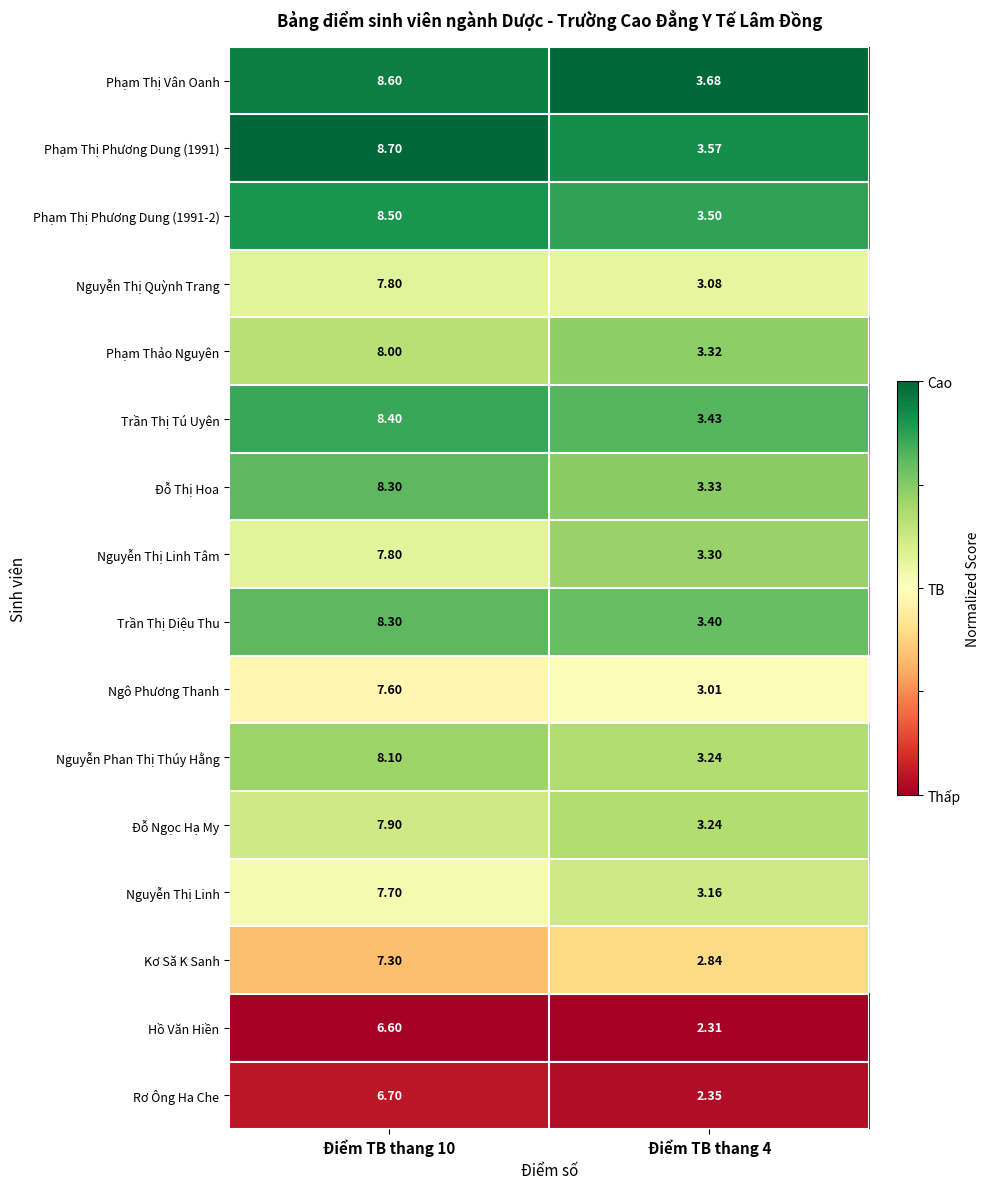

Is the value of Ngô Phương Thanh at Điểm TB thang 10 greater than the value of Nguyễn Thị Quỳnh Trang at Điểm TB thang 4?

Yes